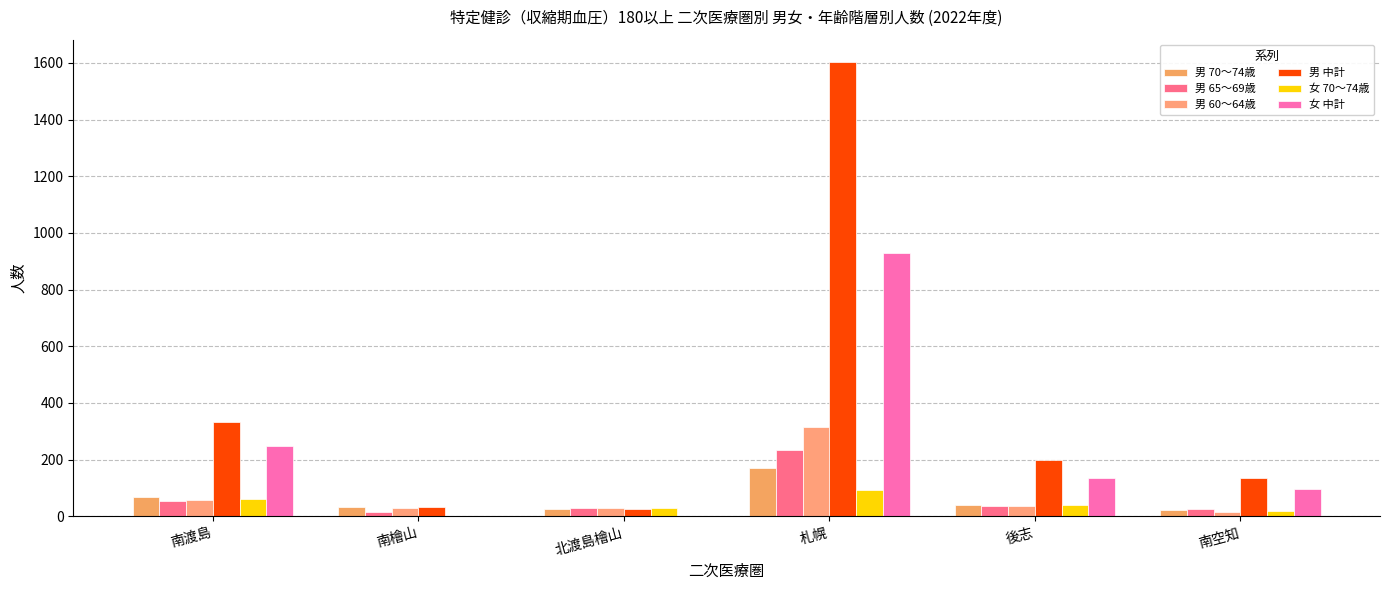

Which series has the largest total across all categories?

男 中計